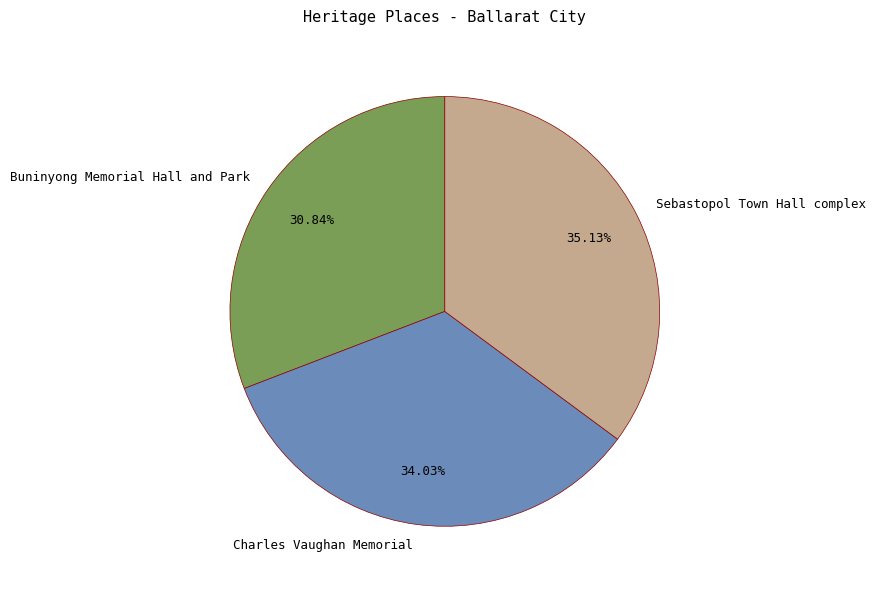

Does any single category account for the majority?

No